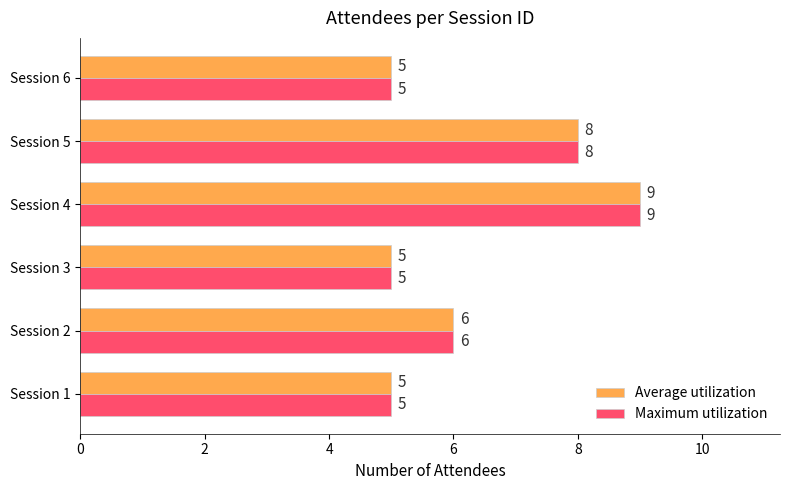

At which category does the chart reach its peak across all series?

Session 4